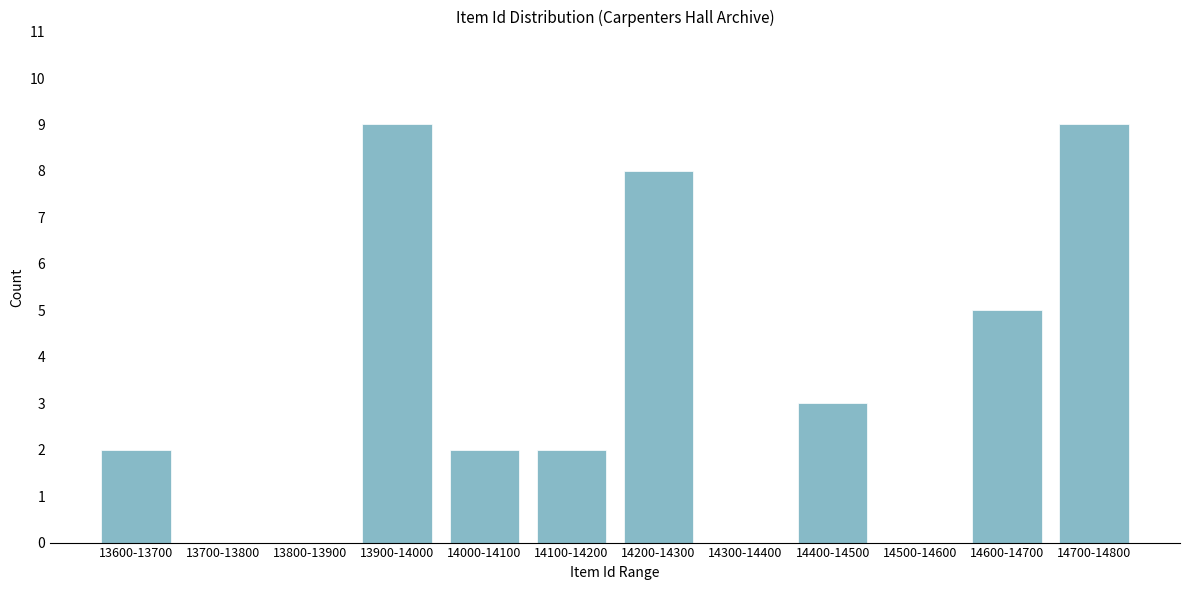

Reading right to left, list all the values displayed in this chart.

14700-14800=9	14600-14700=5	14500-14600=0	14400-14500=3	14300-14400=0	14200-14300=8	14100-14200=2	14000-14100=2	13900-14000=9	13800-13900=0	13700-13800=0	13600-13700=2